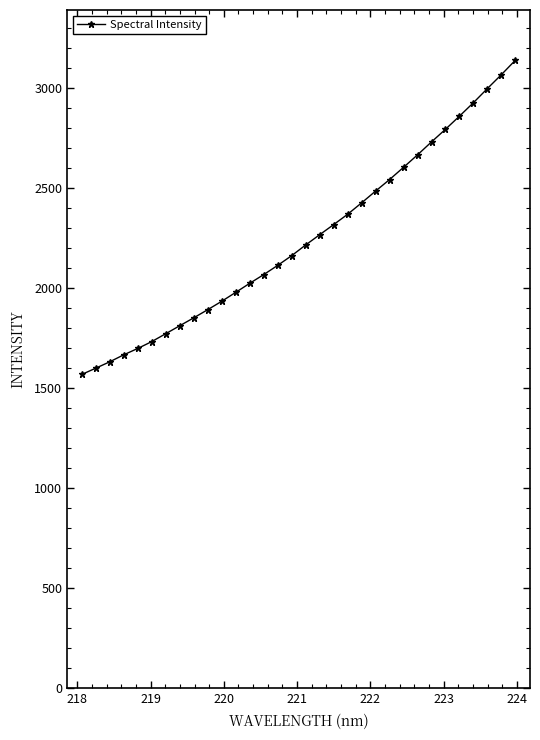

What is the sum of all values?

71872.3